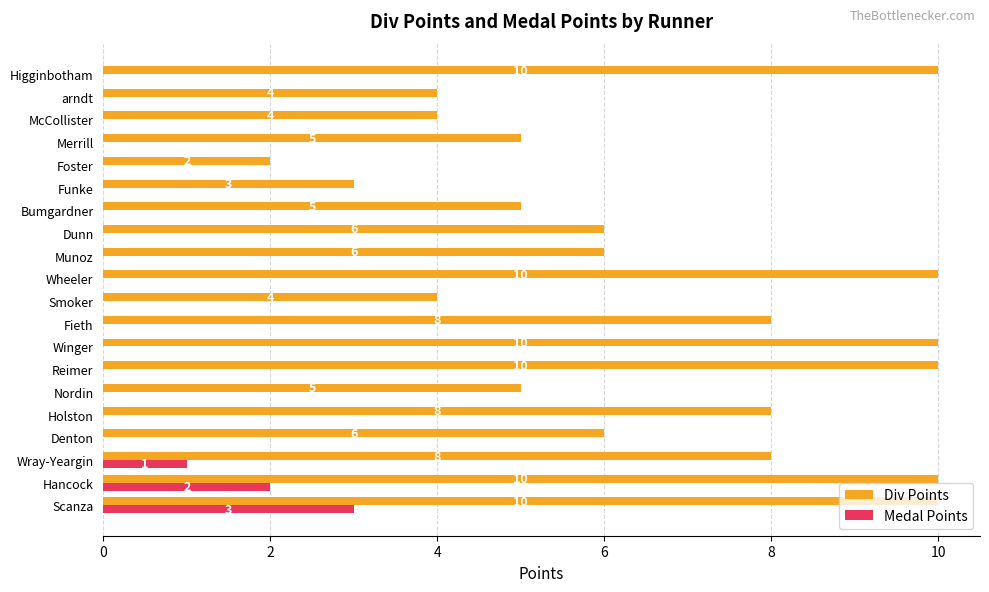

What is the sum of all Medal Points values?

6